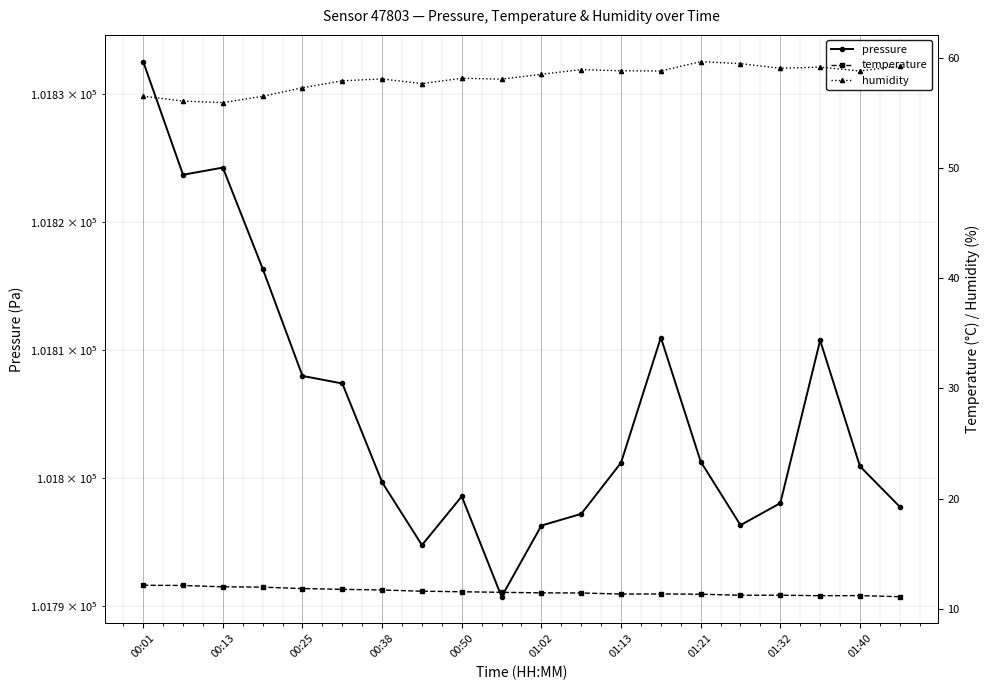

How many lines are shown in the chart?

3